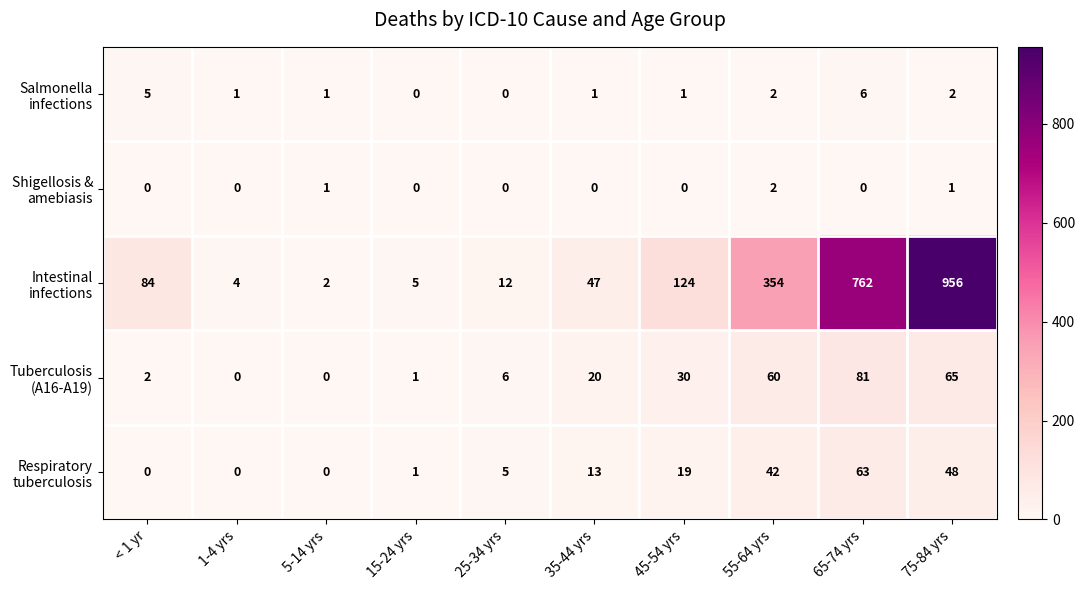

What is the total value across all series at 35-44 yrs?

81